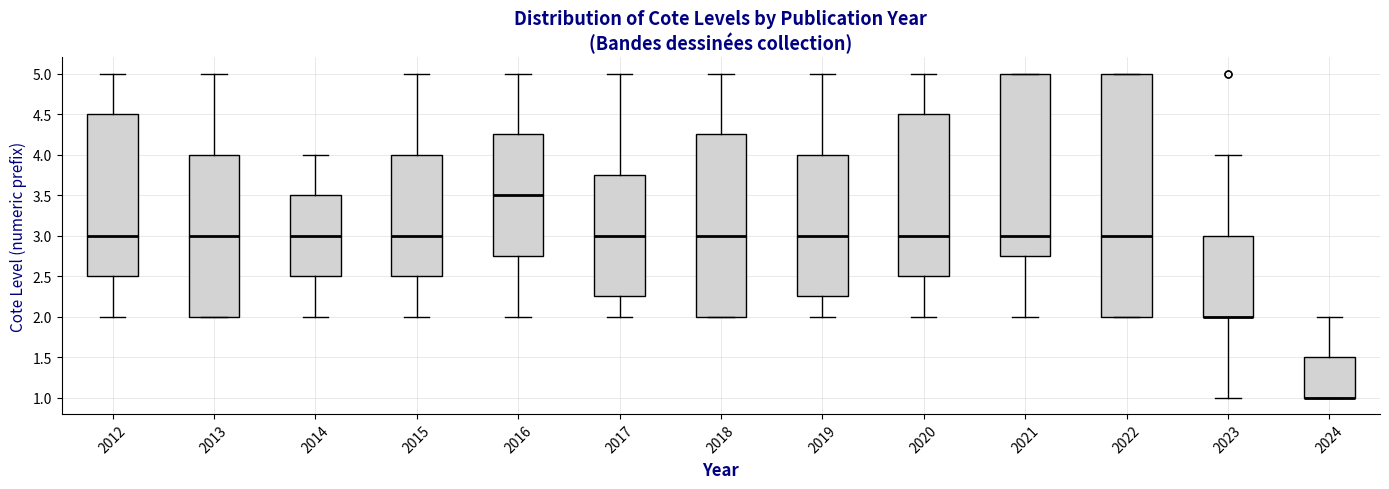

Reading left to right, read every box against the y-axis: the position of its median line, the range the box covers, and the ends of its whiskers. The values are not printed on the chart, so give them approximately, as read against the axis.

2012: median 3.00, box 2.50 to 4.50, whiskers 2.00 to 5.00
2013: median 3.00, box 2.00 to 4.00, whiskers 2.00 to 5.00
2014: median 3.00, box 2.50 to 3.50, whiskers 2.00 to 4.00
2015: median 3.00, box 2.50 to 4.00, whiskers 2.00 to 5.00
2016: median 3.50, box 2.75 to 4.25, whiskers 2.00 to 5.00
2017: median 3.00, box 2.25 to 3.75, whiskers 2.00 to 5.00
2018: median 3.00, box 2.00 to 4.25, whiskers 2.00 to 5.00
2019: median 3.00, box 2.25 to 4.00, whiskers 2.00 to 5.00
2020: median 3.00, box 2.50 to 4.50, whiskers 2.00 to 5.00
2021: median 3.00, box 2.75 to 5.00, whiskers 2.00 to 5.00
2022: median 3.00, box 2.00 to 5.00, whiskers 2.00 to 5.00
2023: median 2.00 (drawn on the box's lower edge), box 2.00 to 3.00, whiskers 1.00 to 4.00
2024: median 1.00 (drawn on the box's lower edge), box 1.00 to 1.50, whiskers 1.00 to 2.00